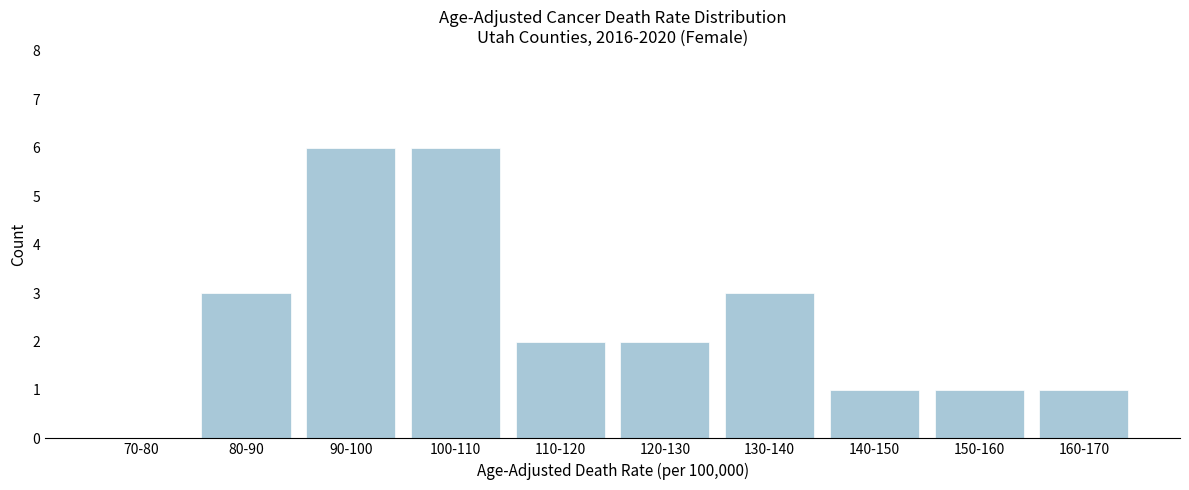

What is the maximum value shown in the chart?

6